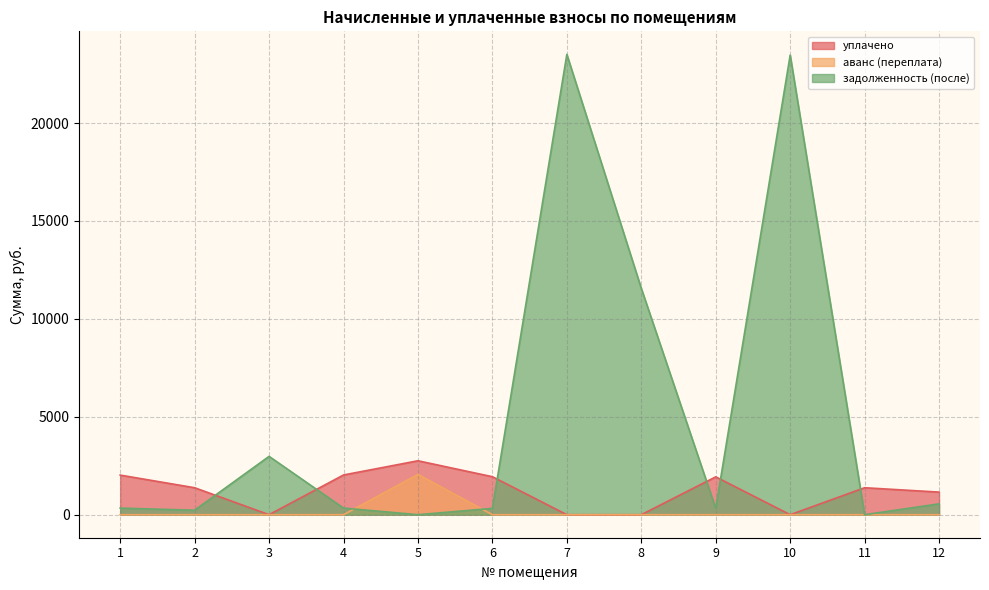

Rank the series by their average value, from highest to lowest.

задолженность (после), уплачено, аванс (переплата)